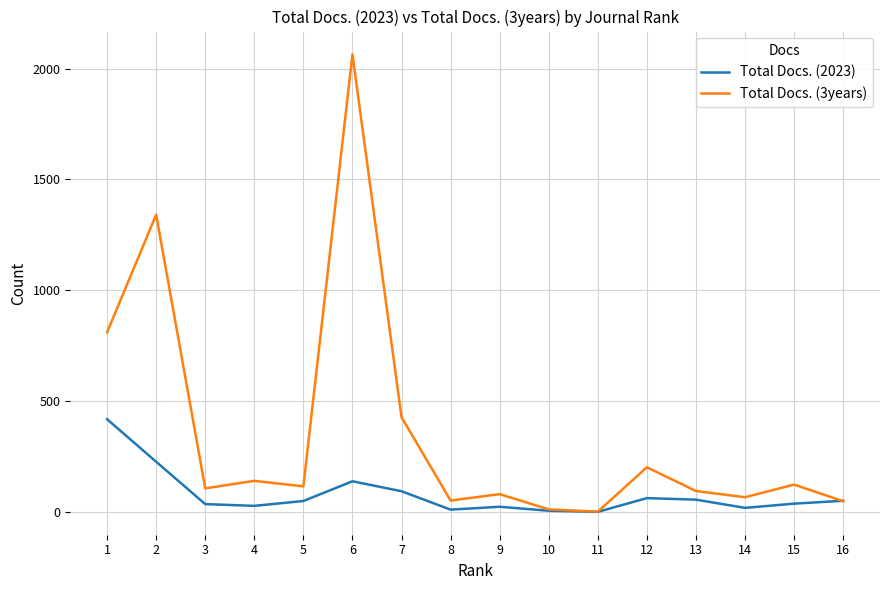

Is it true that Total Docs. (3years) equals 48 at 16?

True